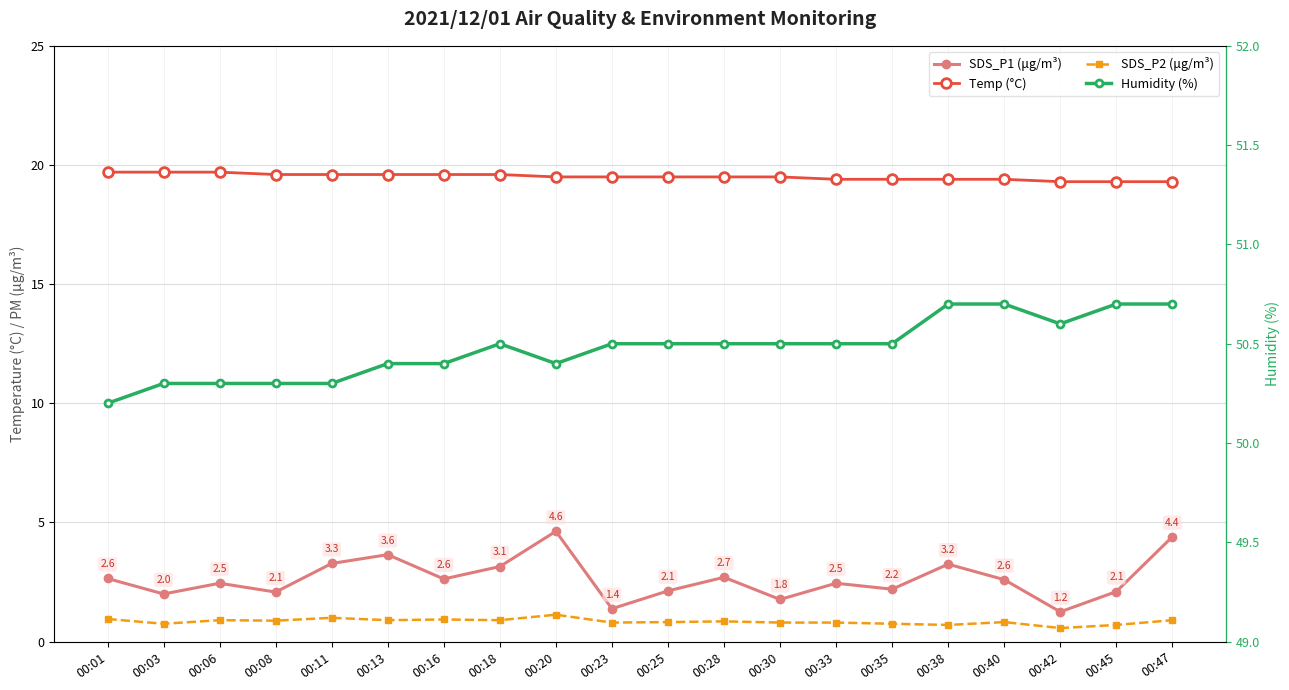

True or false: SDS_P2 (μg/m³) and SDS_P1 (μg/m³) intersect in this chart.

False